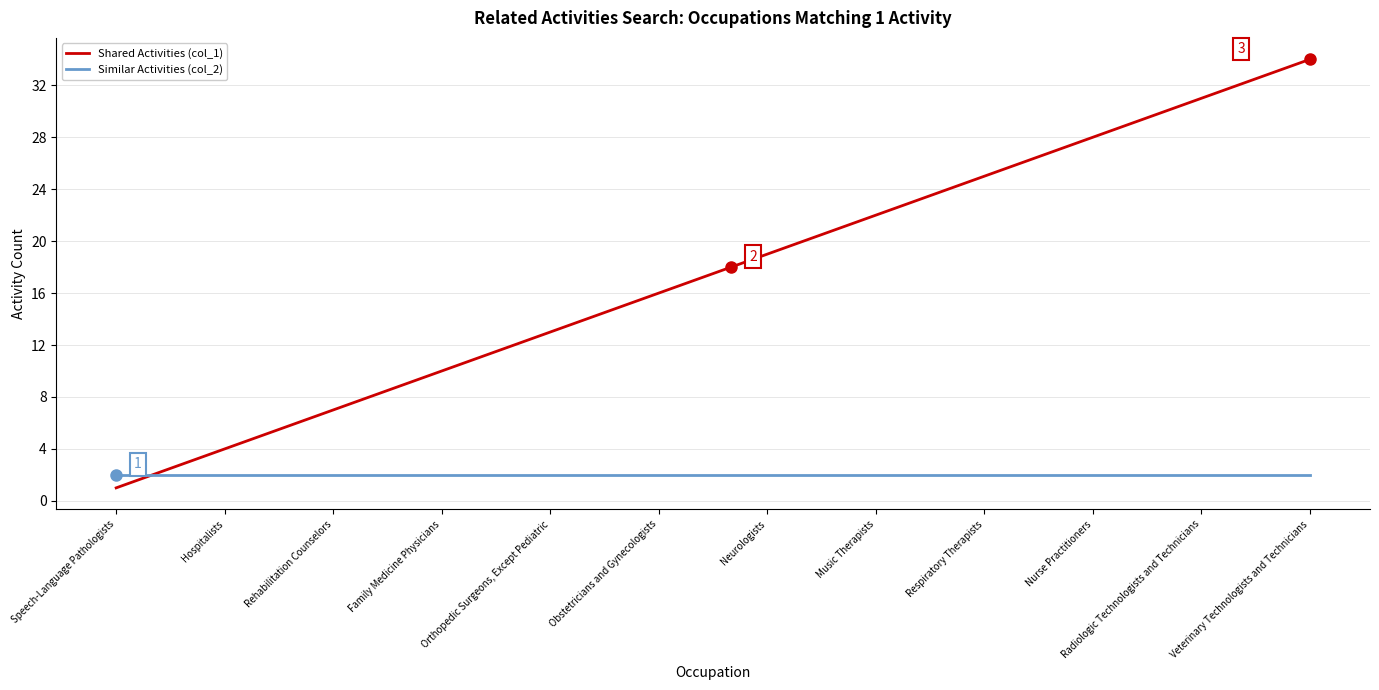

What is the maximum value shown in the chart?

34